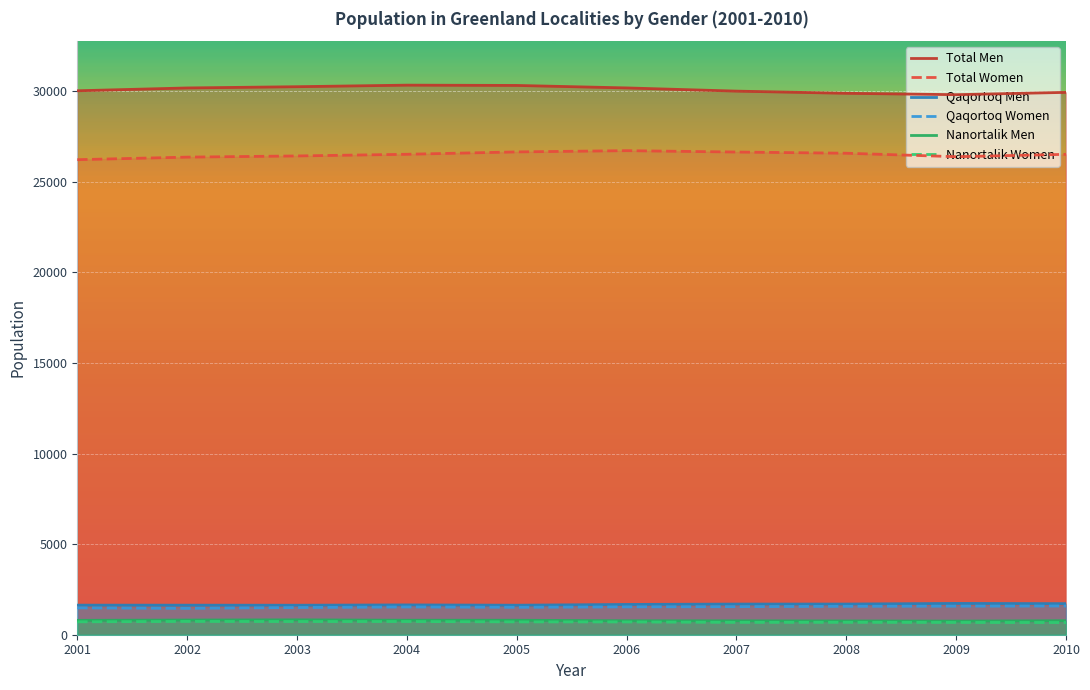

Which has a higher value, 2005 or 2008?

2005